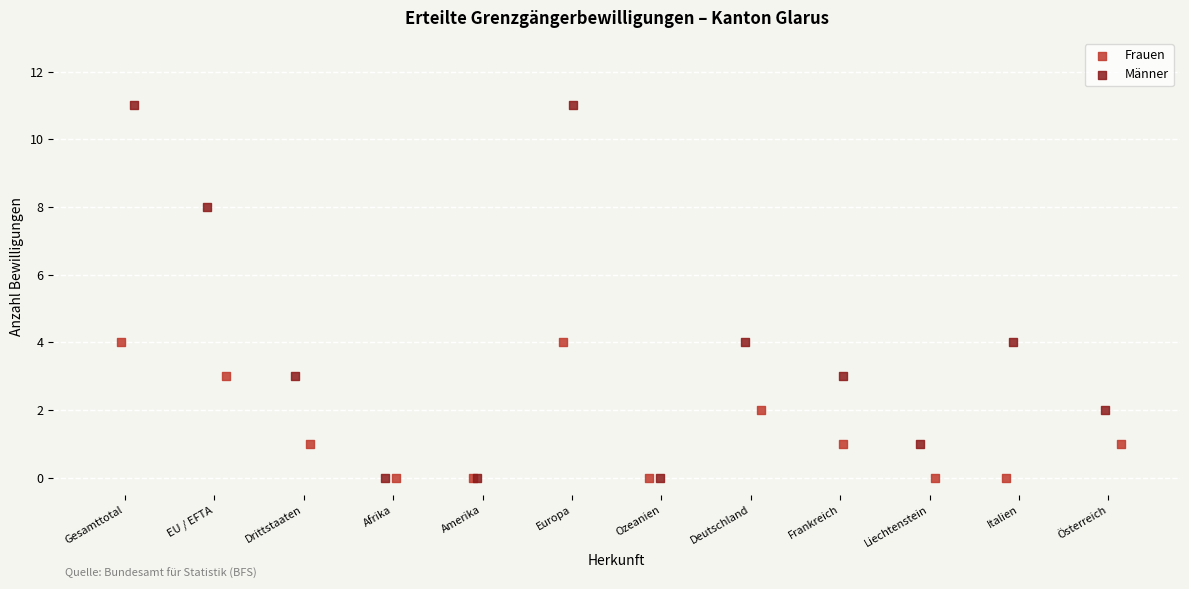

Which series has the widest spread of Y values?

Männer